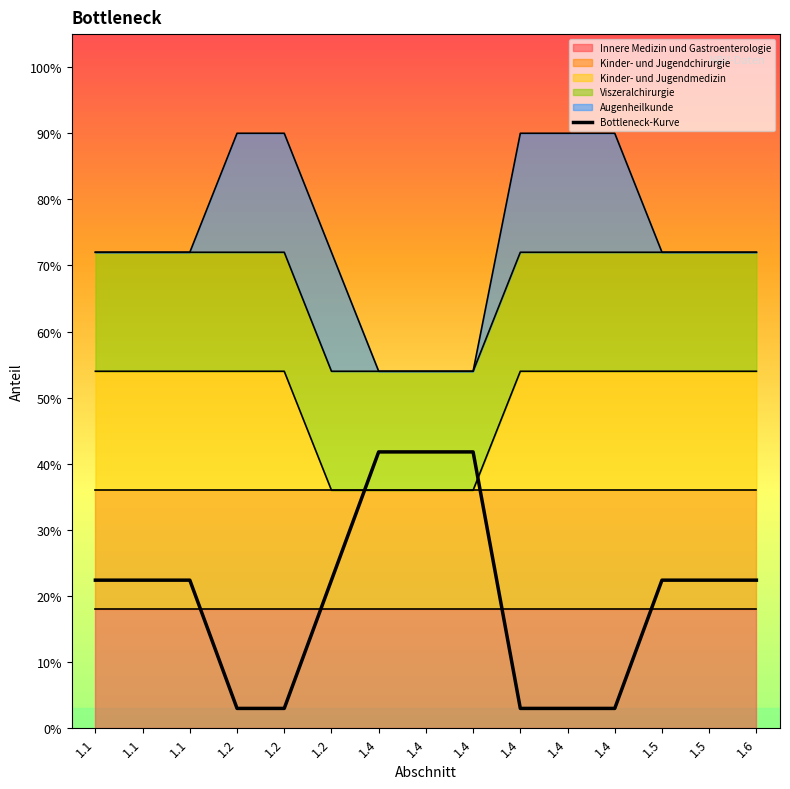

List the labels in order of value, smallest first.

1.2, 1.2, 1.4, 1.4, 1.4, 1.1, 1.1, 1.1, 1.2, 1.5, 1.5, 1.6, 1.4, 1.4, 1.4